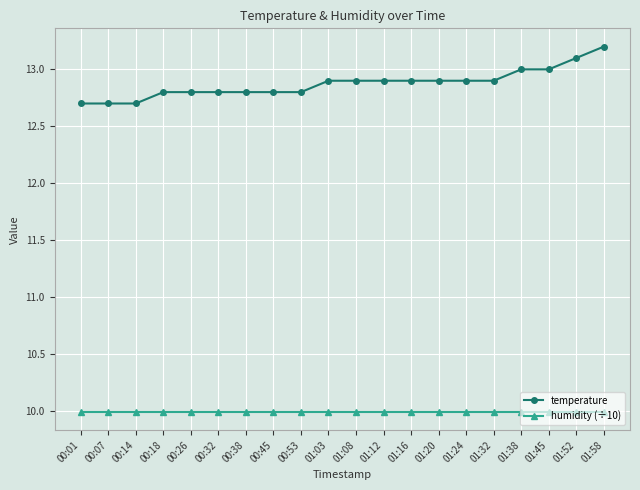

True or false: humidity (÷10) and temperature cross at least once.

False